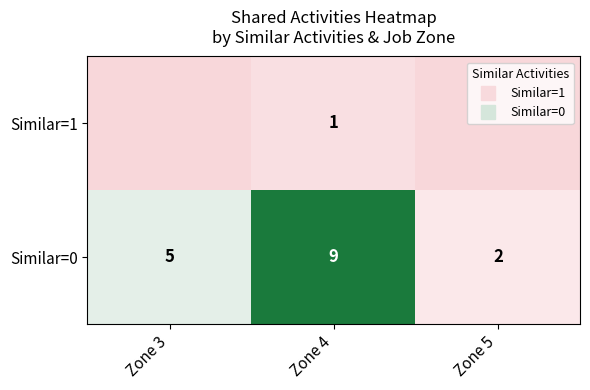

What is the sum of the Similar=1 values at Zone 3 and Zone 4?

1